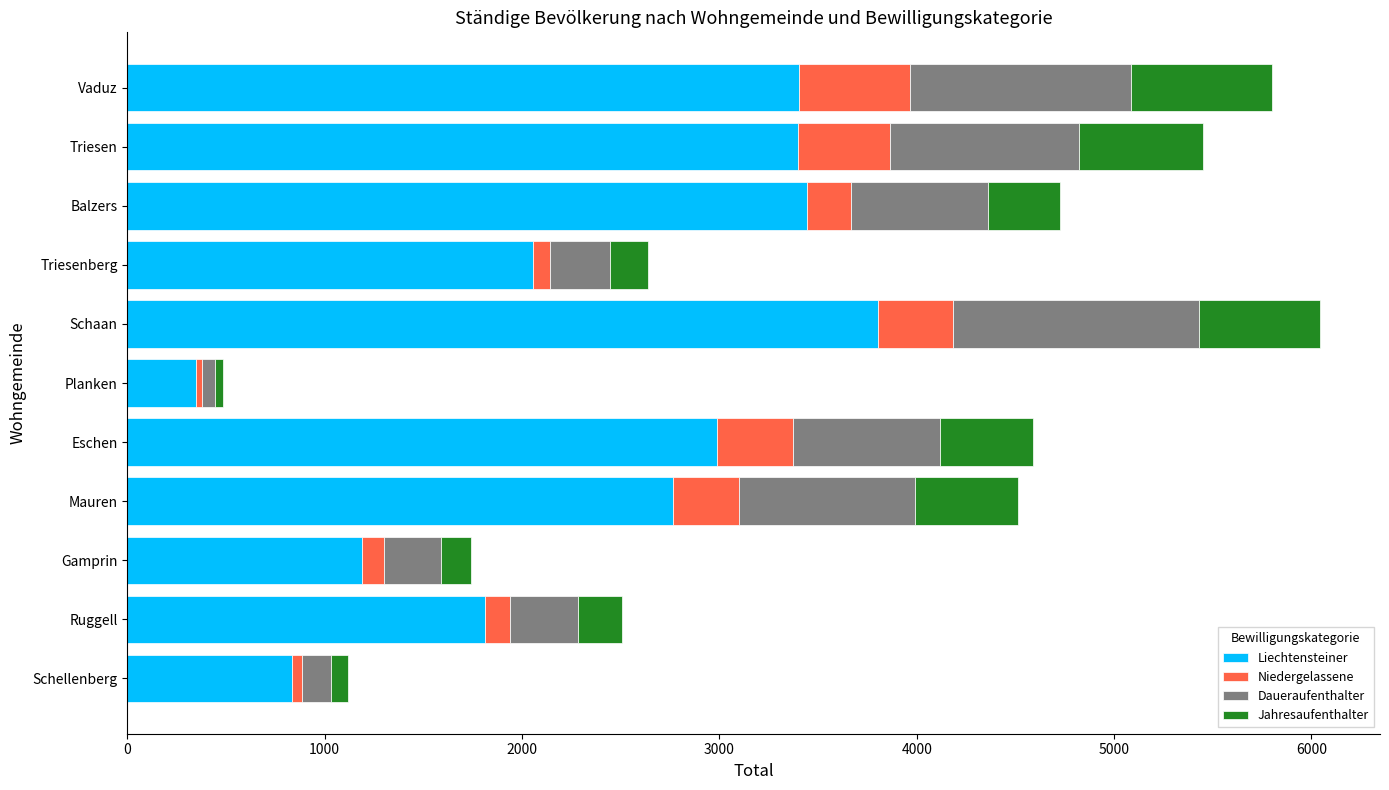

What is the minimum value for Liechtensteiner?

349